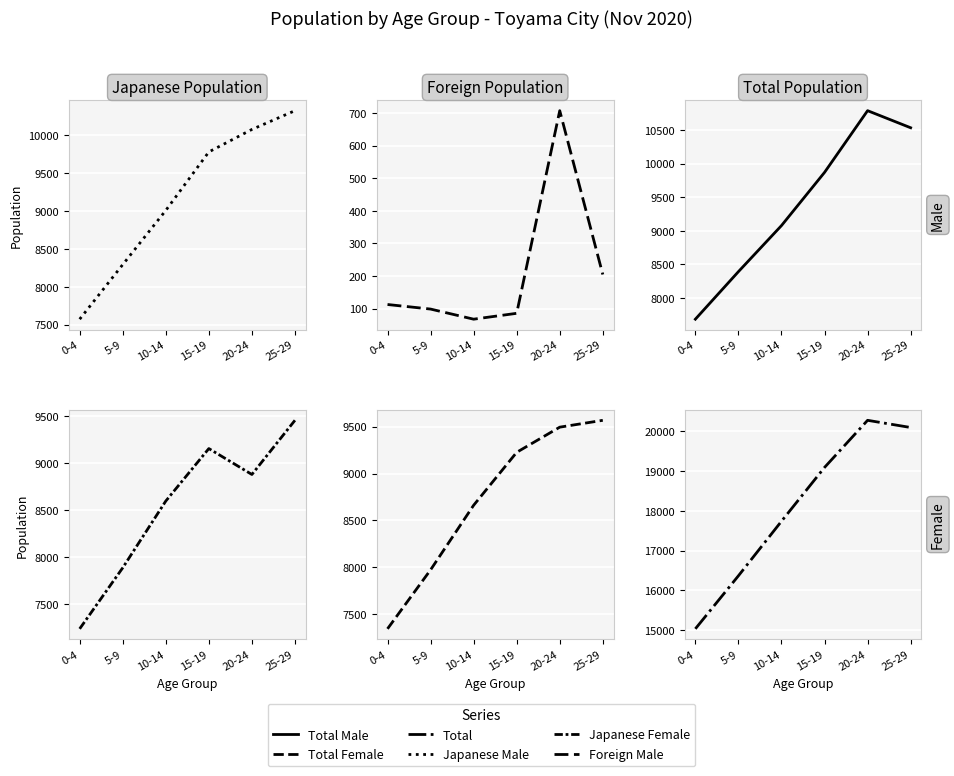

What is the label of the 1st point from the right?

25-29